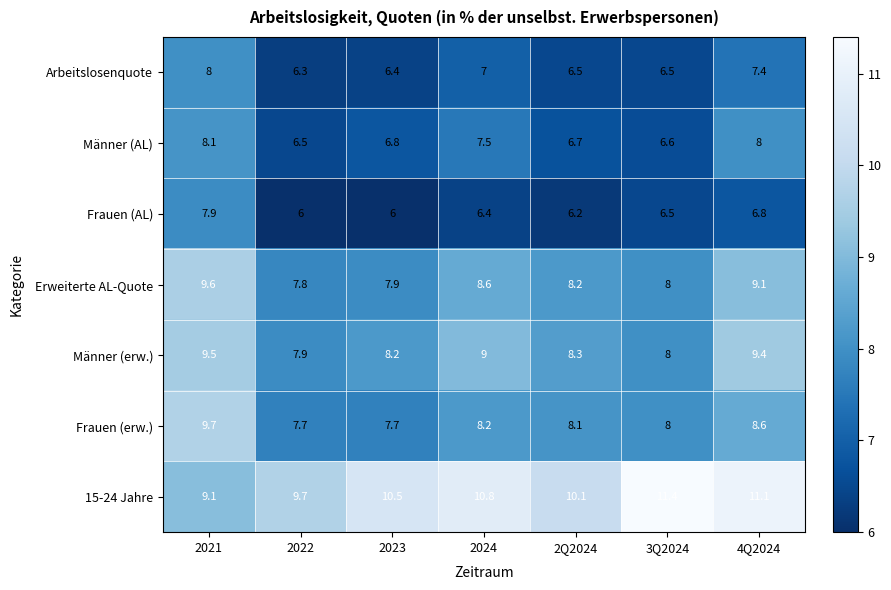

Which series changed the most between 2024 and 2Q2024?

Männer (AL)